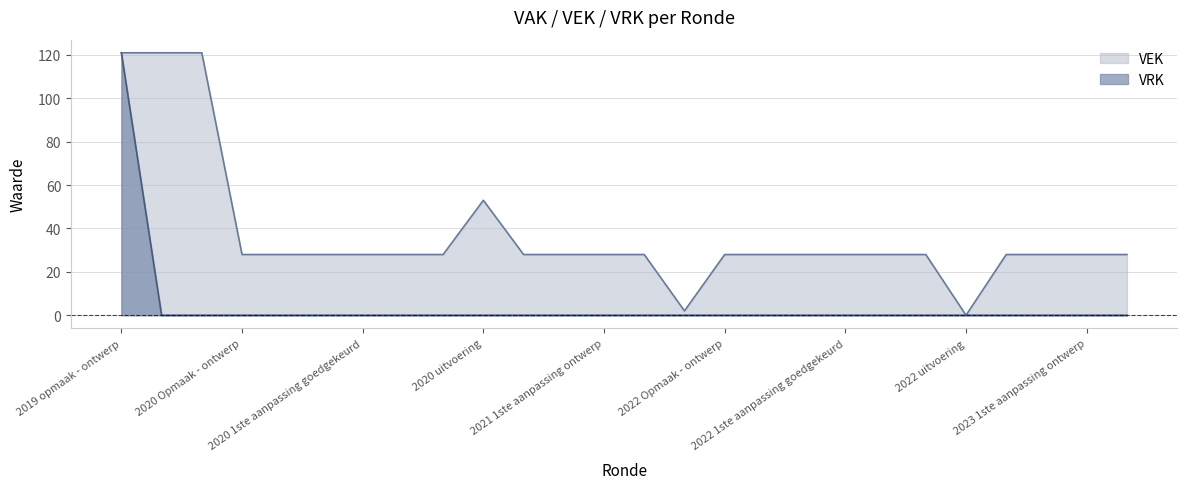

Between 2019 1ste aanpassing goedgekeurd and 2020 1ste aanpassing goedgekeurd, which series saw the biggest shift?

VEK